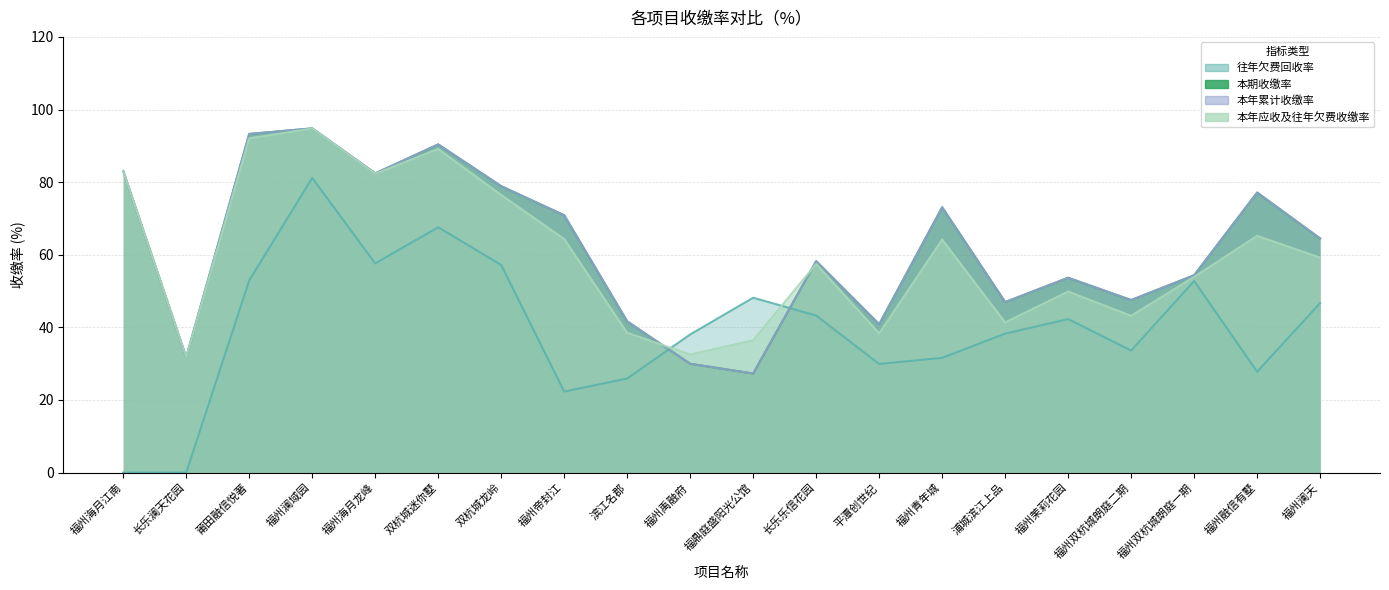

What position from the right is 福州禹融府?

11